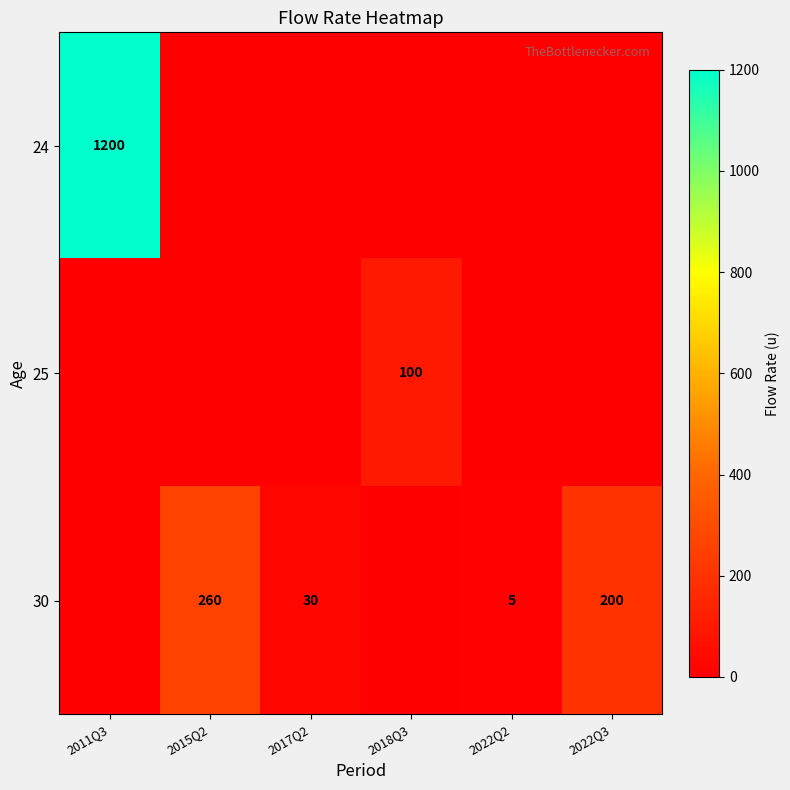

Between 2017Q2 and 2011Q3, which is larger?

2011Q3